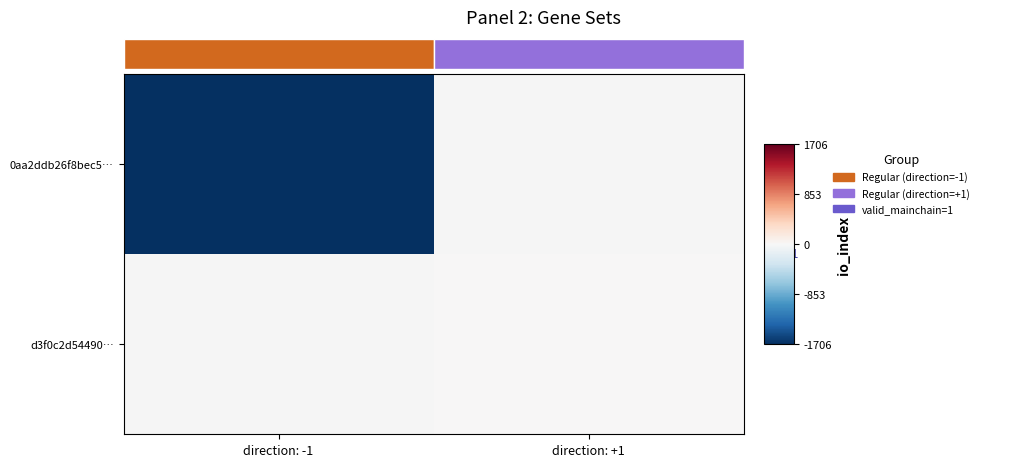

Is it true that d3f0c2d54490… equals 13.4 at direction: +1?

False